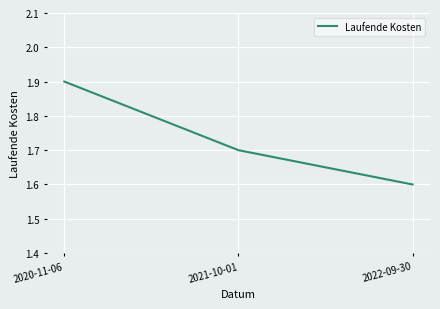

Rank the categories by value from lowest to highest.

2022-09-30, 2021-10-01, 2020-11-06